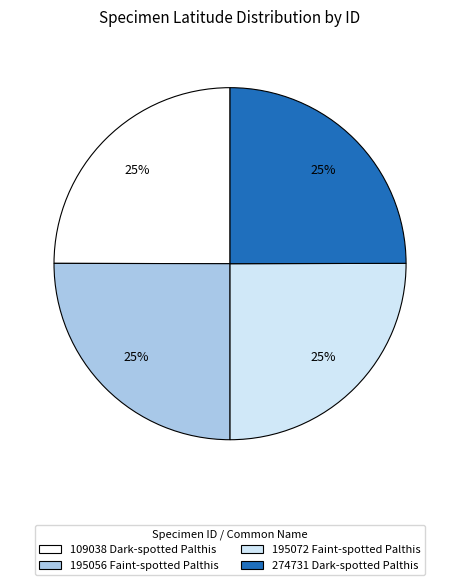

To the nearest percent, what portion does 274731 Dark-spotted Palthis represent?

25%